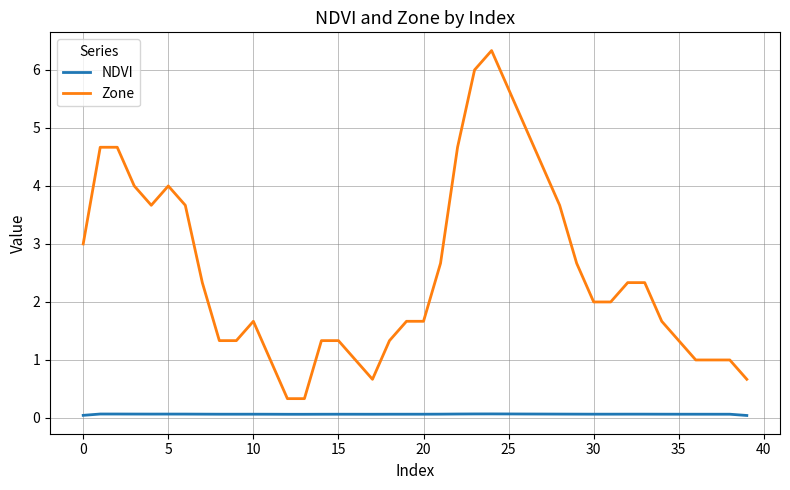

Rank the series by their average value, from lowest to highest.

NDVI, Zone